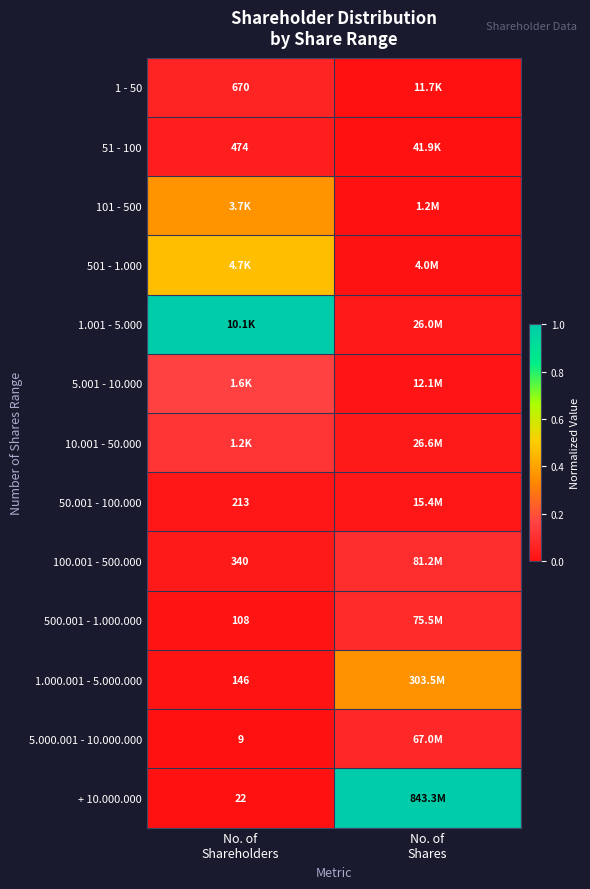

Where is 50.001 - 100.000 nearest to the value 0?

No. of Shares